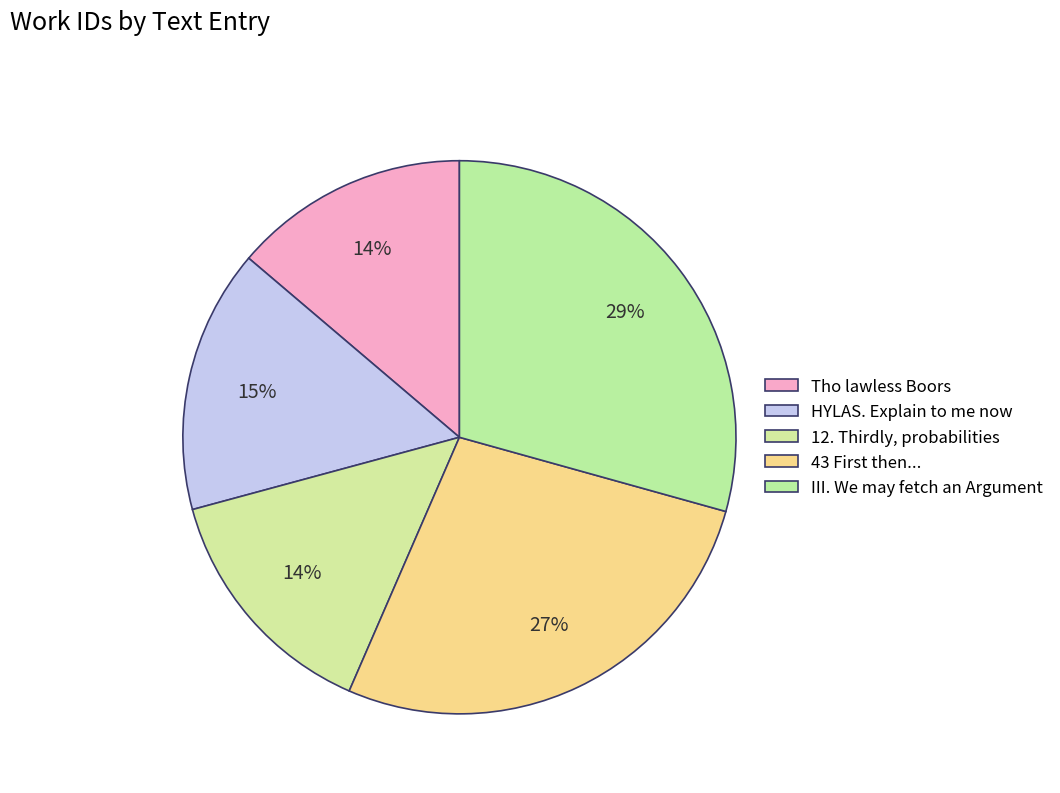

To the nearest percent, what portion does 12. Thirdly, probabilities represent?

14%